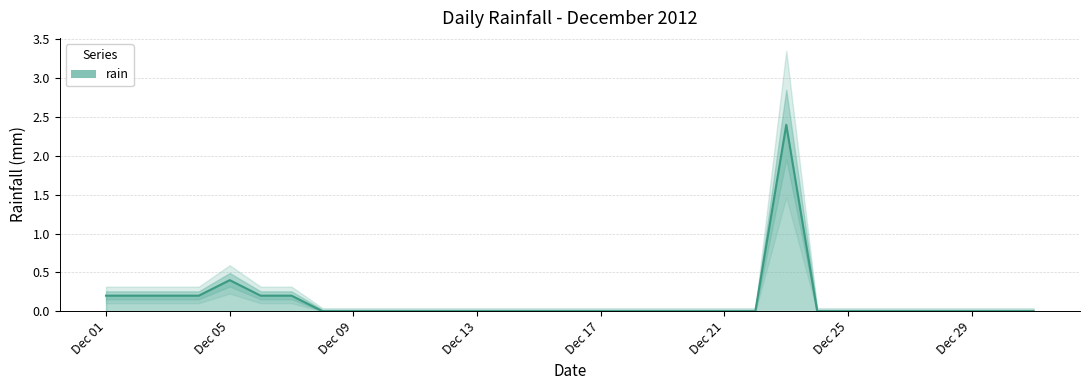

At which category does the chart reach its minimum across all series?

2012-12-08